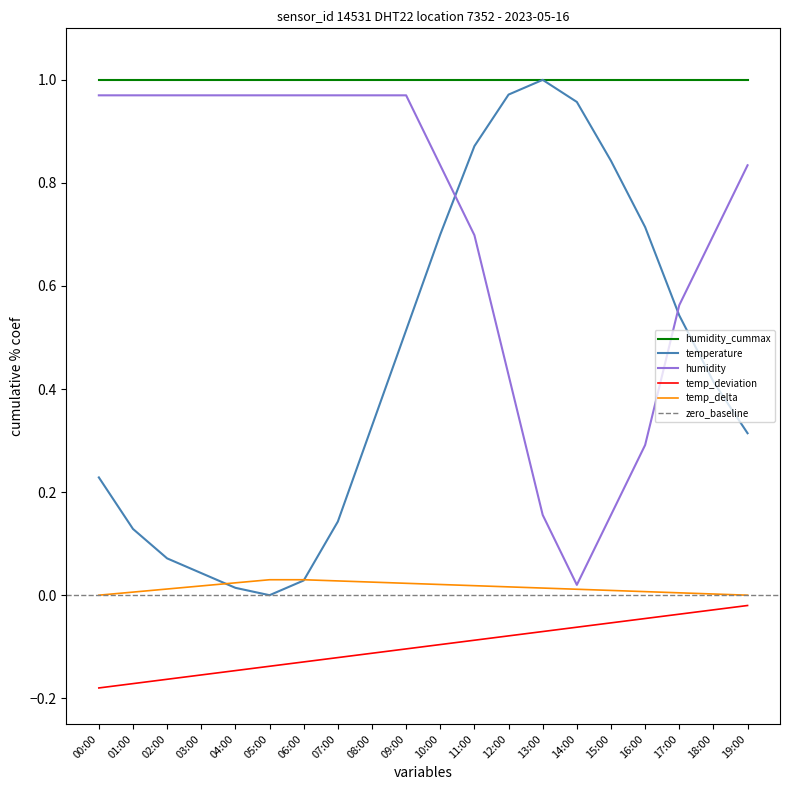

What is the difference between the humidity values at 13:00 and 16:00?

0.1